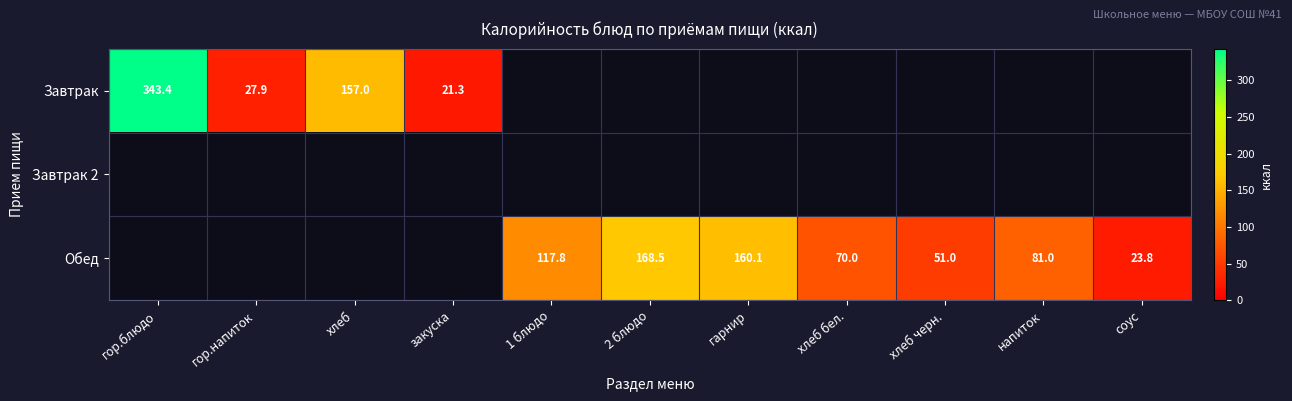

The value of Обед at 2 блюдо is 168.5. True or false?

True